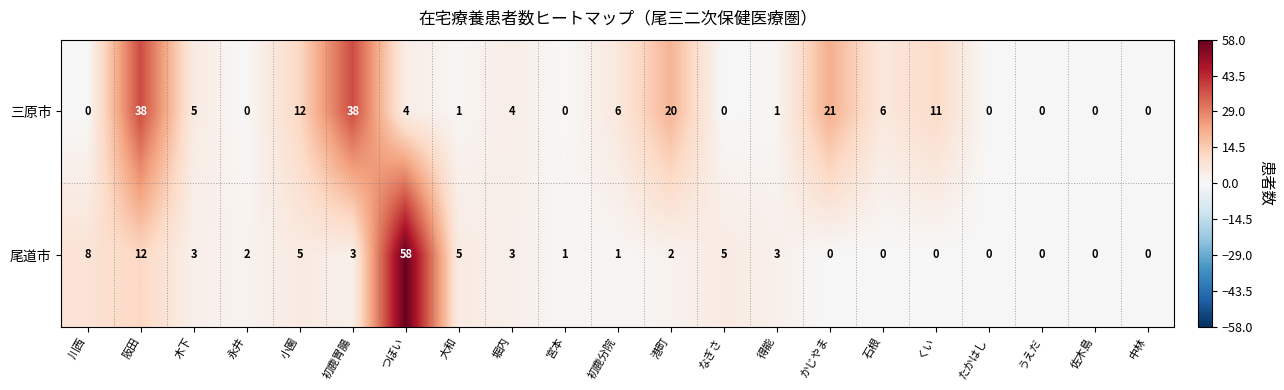

The 尾道市 series shows 12 at 阪田. True or false?

True